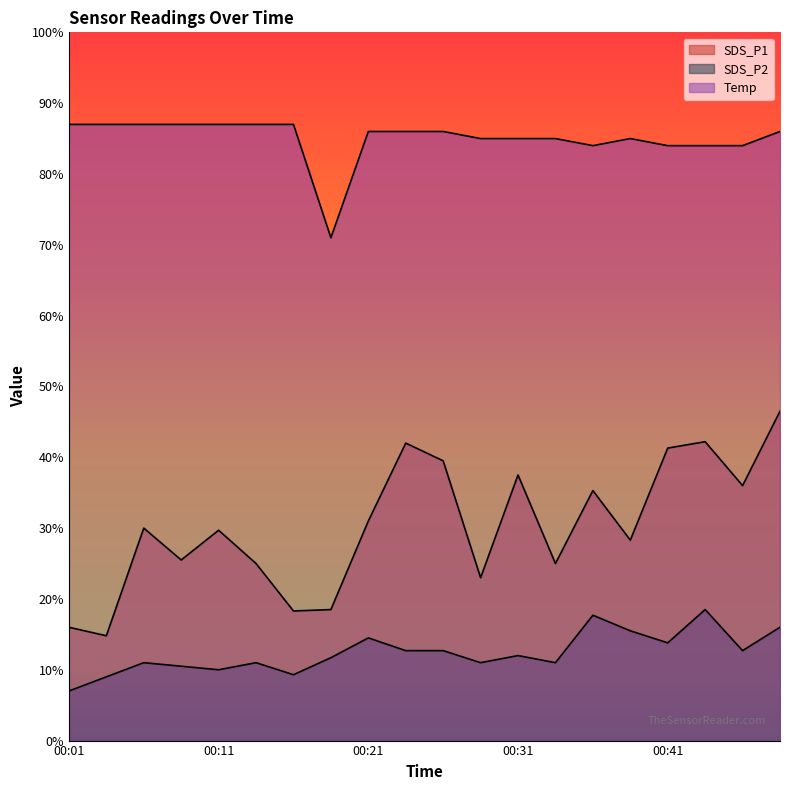

How many values in the Temp series are below 8?

1